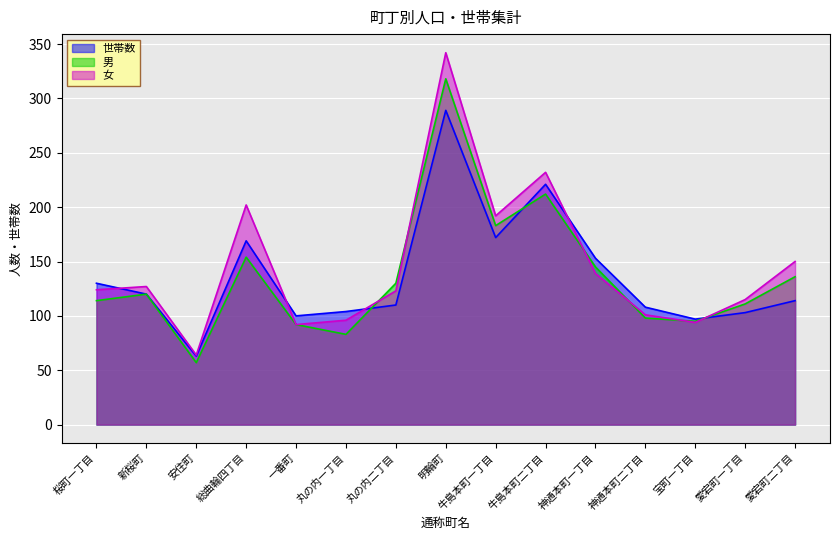

What is the value of the 女 point at the 1st from the left?

124